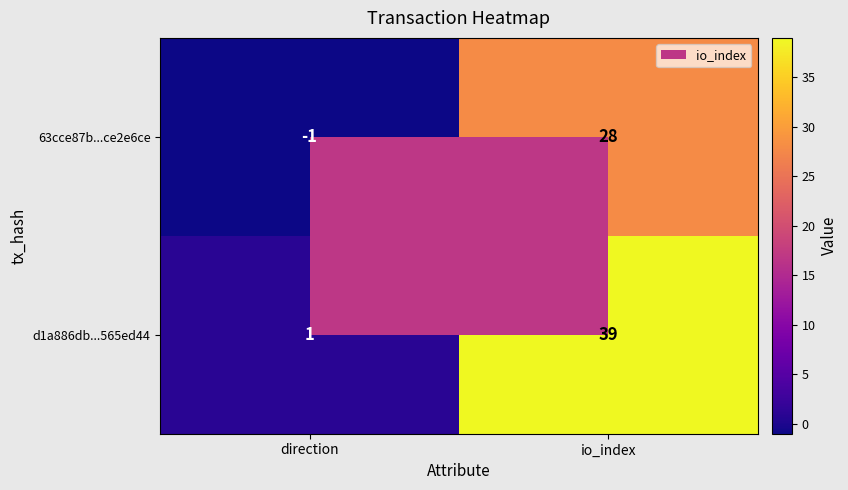

Rank the series by their average value, from lowest to highest.

63cce87b...ce2e6ce, d1a886db...565ed44